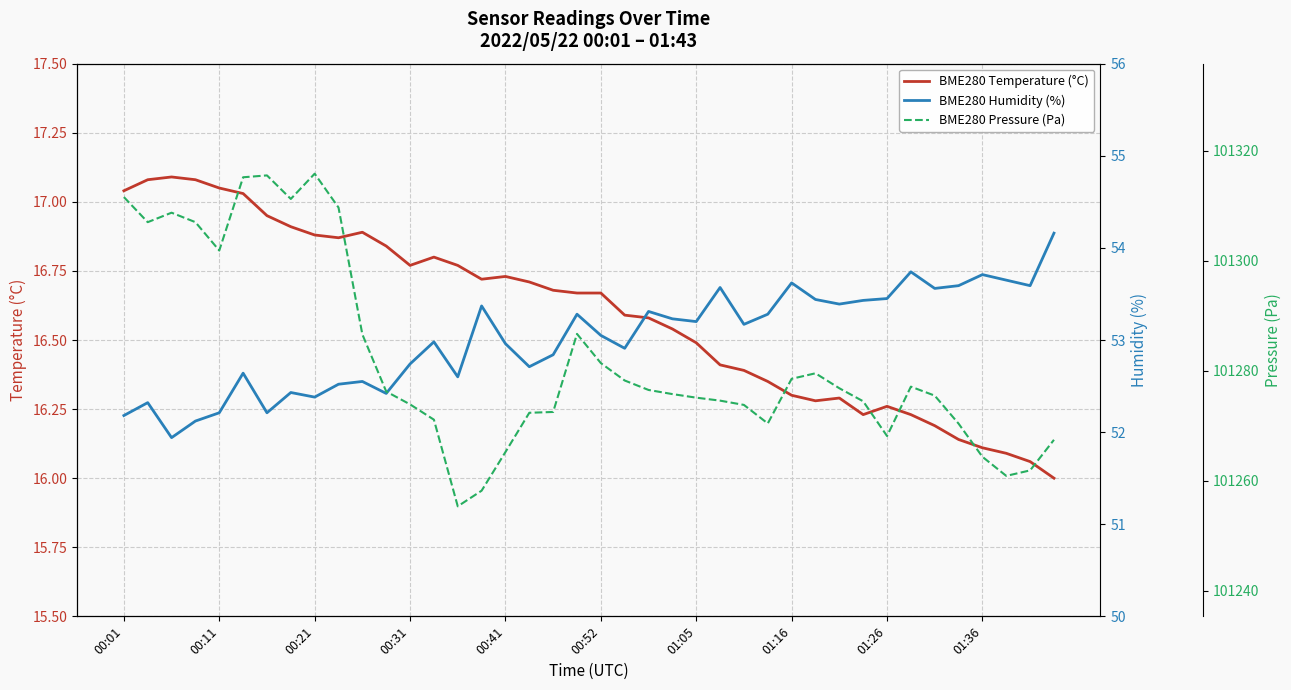

What is the minimum value for BME280 Temperature (°C)?

16.0